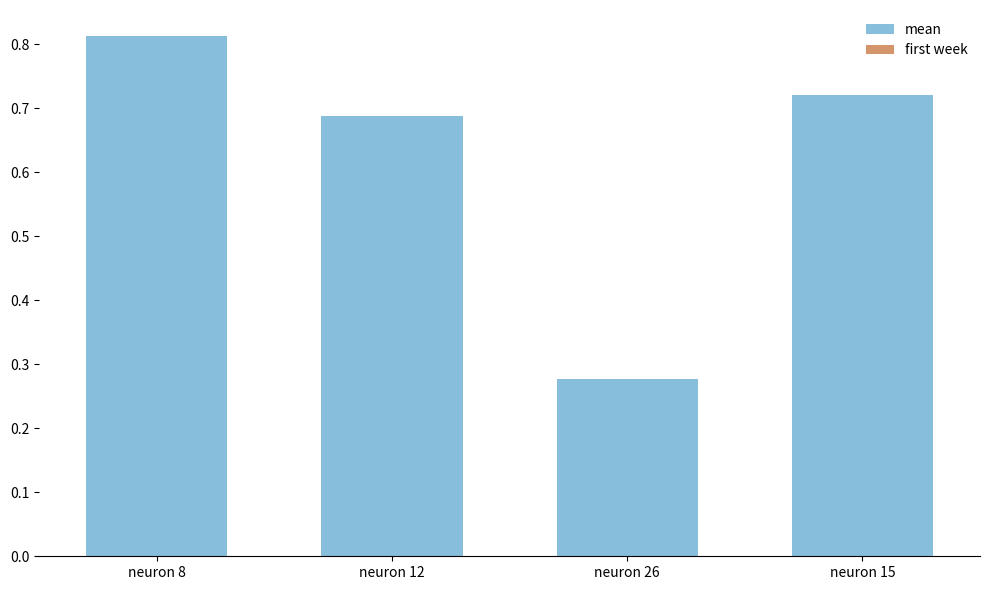

What is the greatest value displayed?

0.8